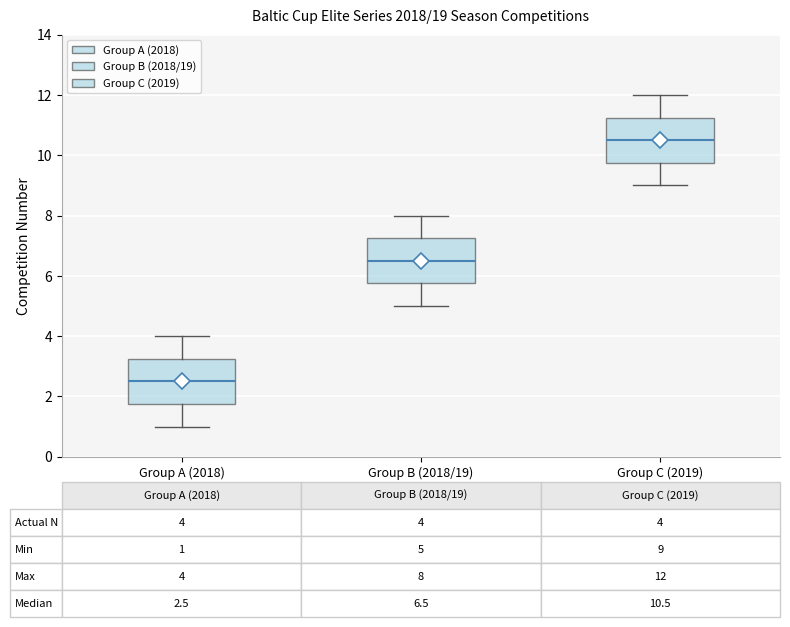

Which box has the highest median line?

Group C (2019)